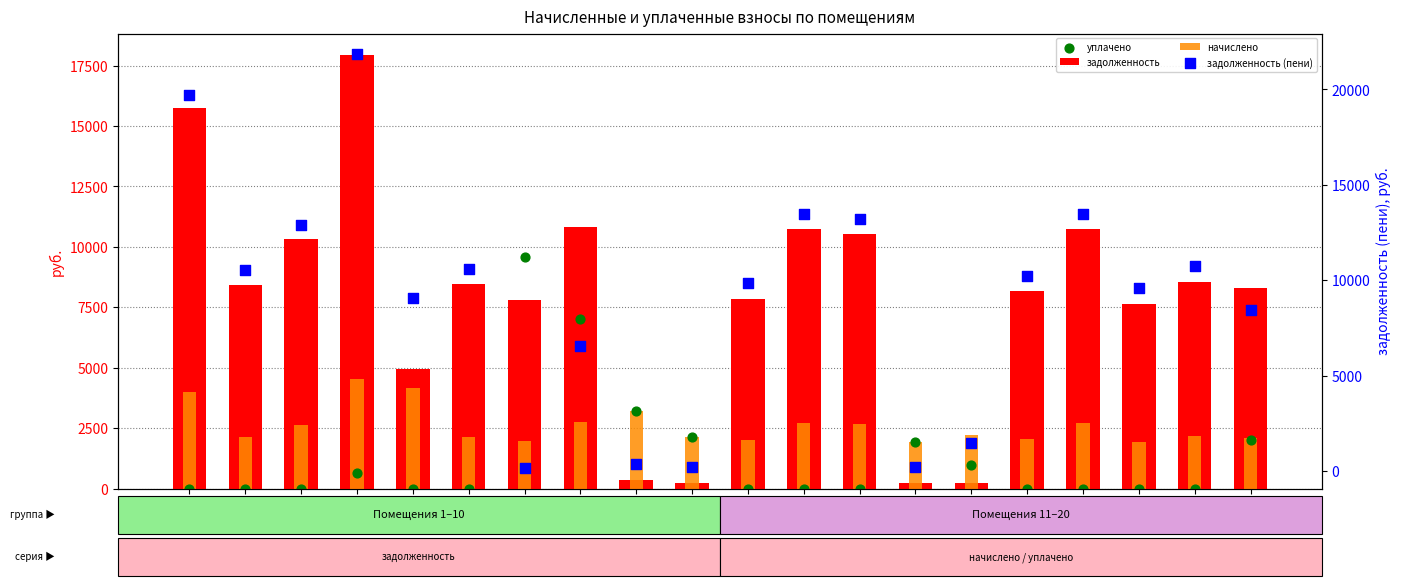

Which series has the widest spread of Y values?

задолженность (пени)